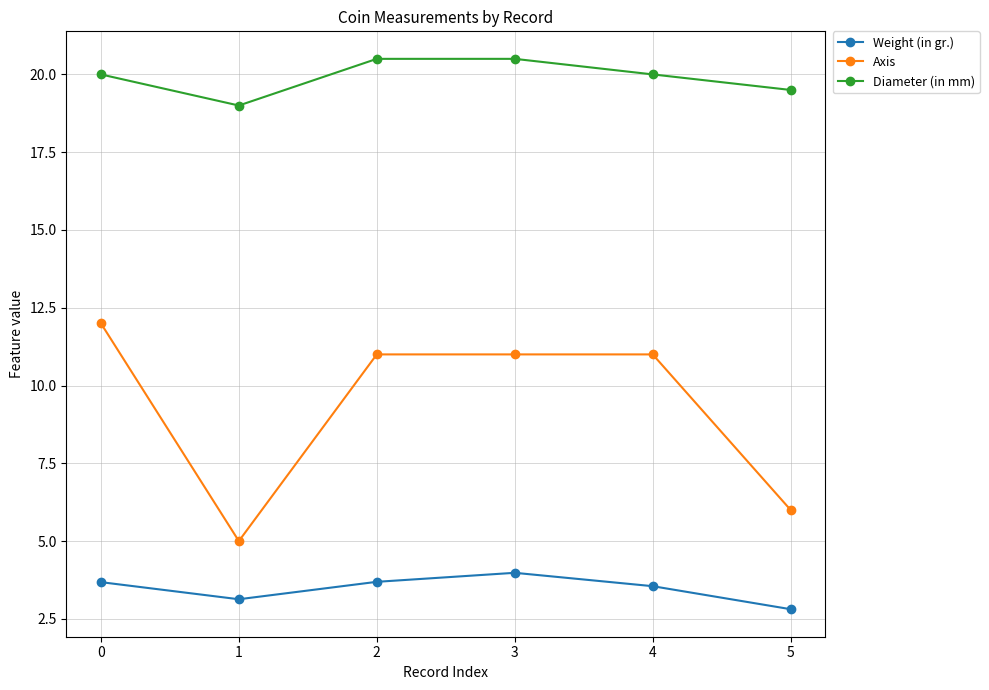

Is it true that Diameter (in mm) equals 4.2 at 5?

False